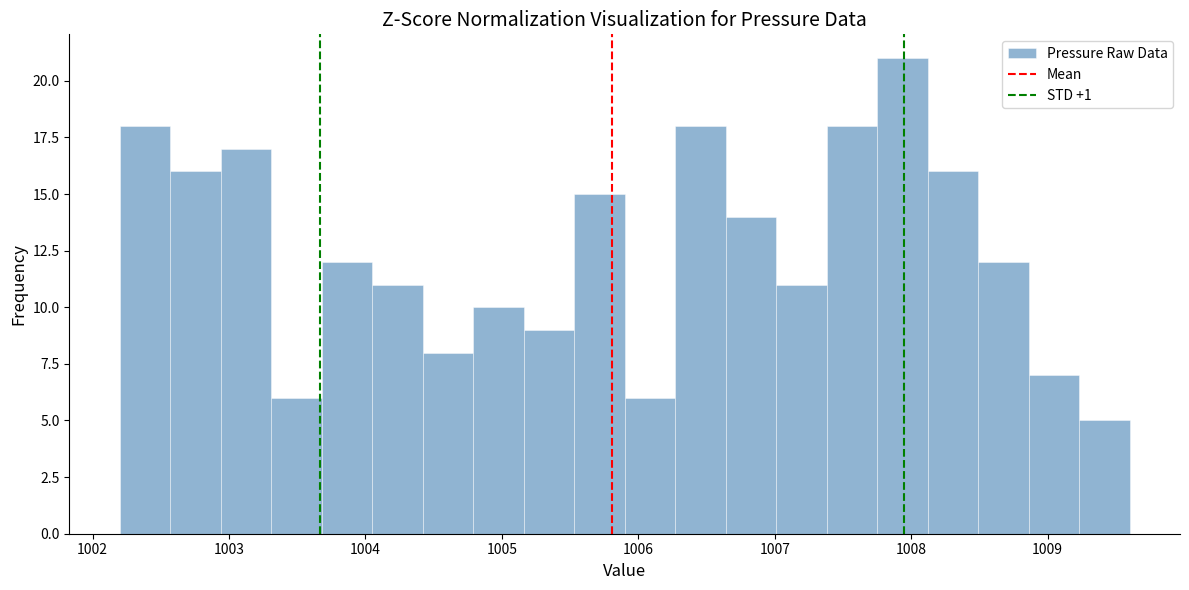

Read against the x-axis, roughly where is the centre of the tallest bar?

1007.9